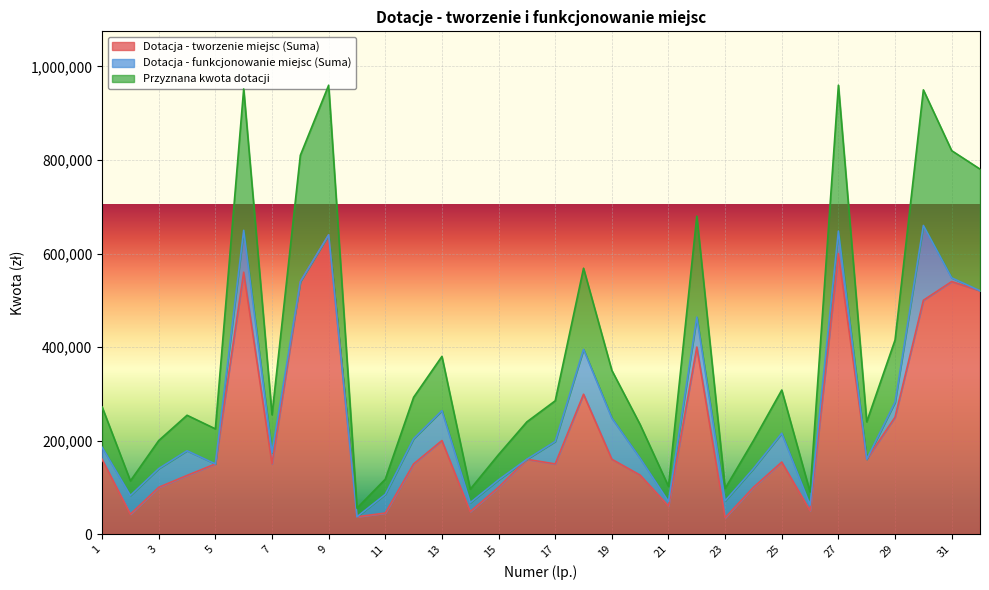

The value of Dotacja - tworzenie miejsc (Suma) at 23 is 35000. True or false?

True